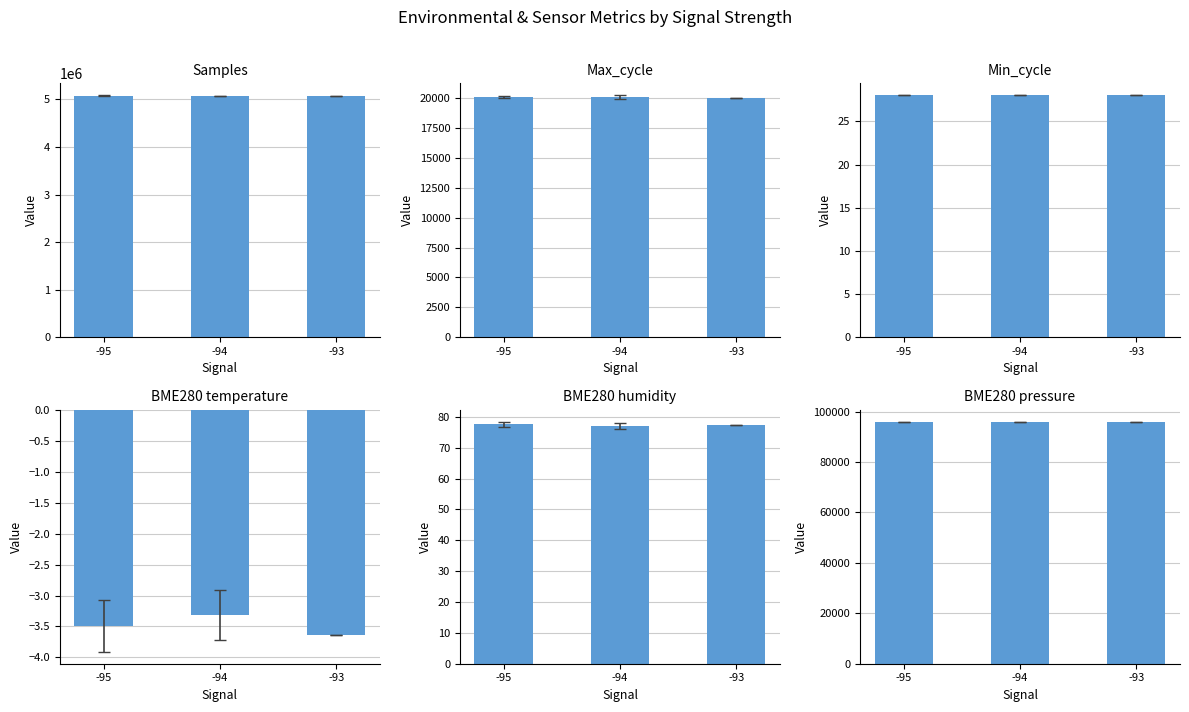

Is it true that BME280
pressure equals 22917.2 at -93?

False